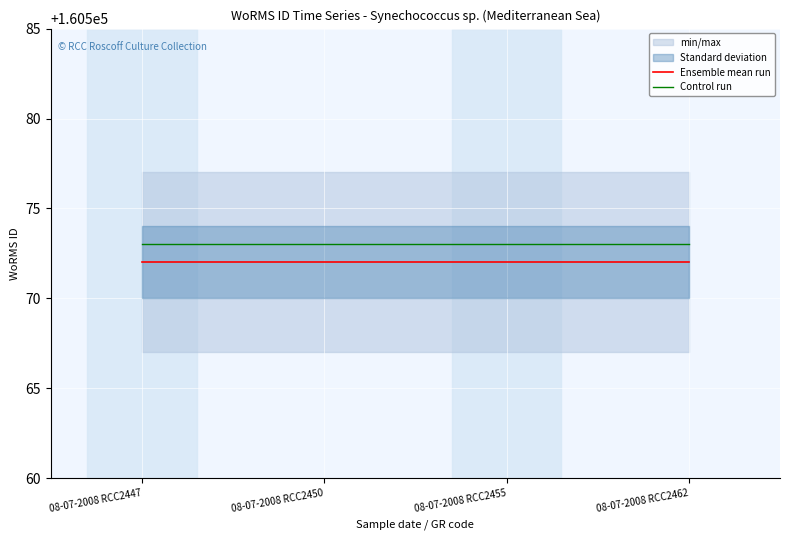

At which category is the sum across all series the highest?

08-07-2008 RCC2447